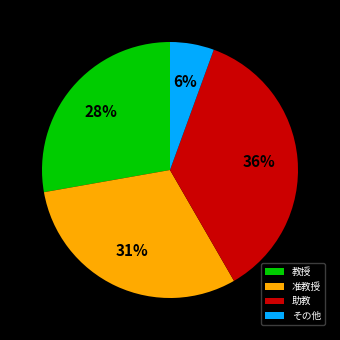

Which category has the smallest portion of the pie?

その他